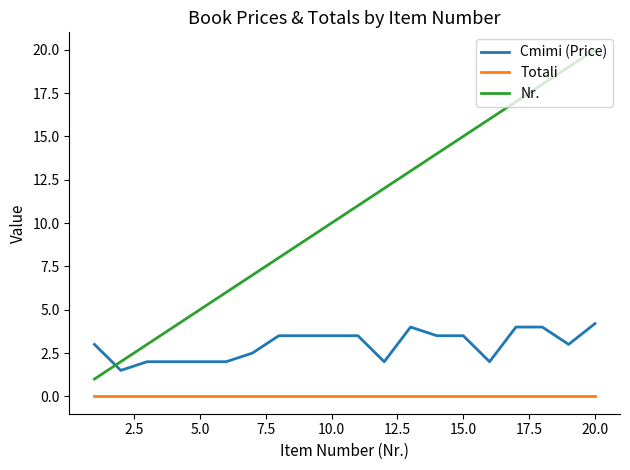

List the series in order of their overall mean, lowest first.

Totali, Cmimi (Price), Nr.